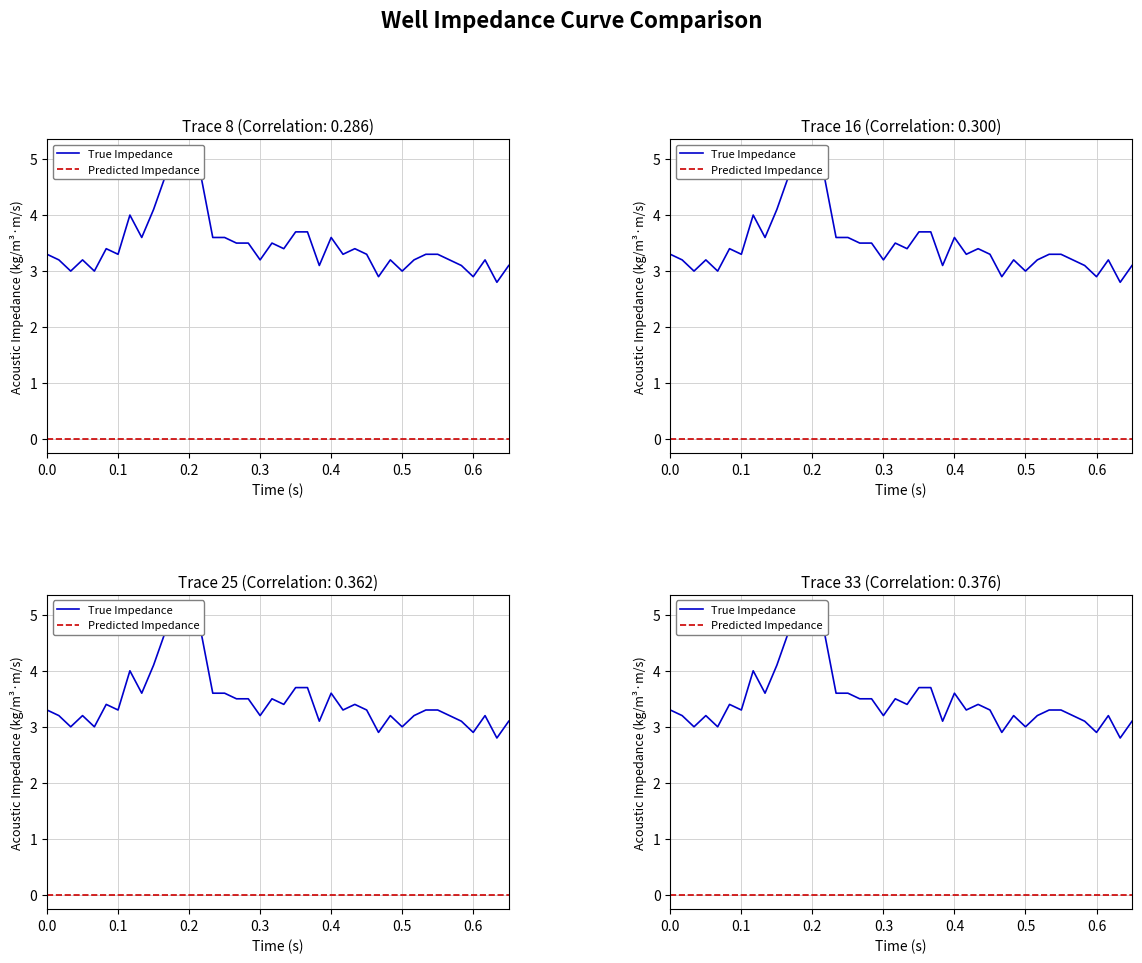

At how many categories does at least one series exceed 1?

40